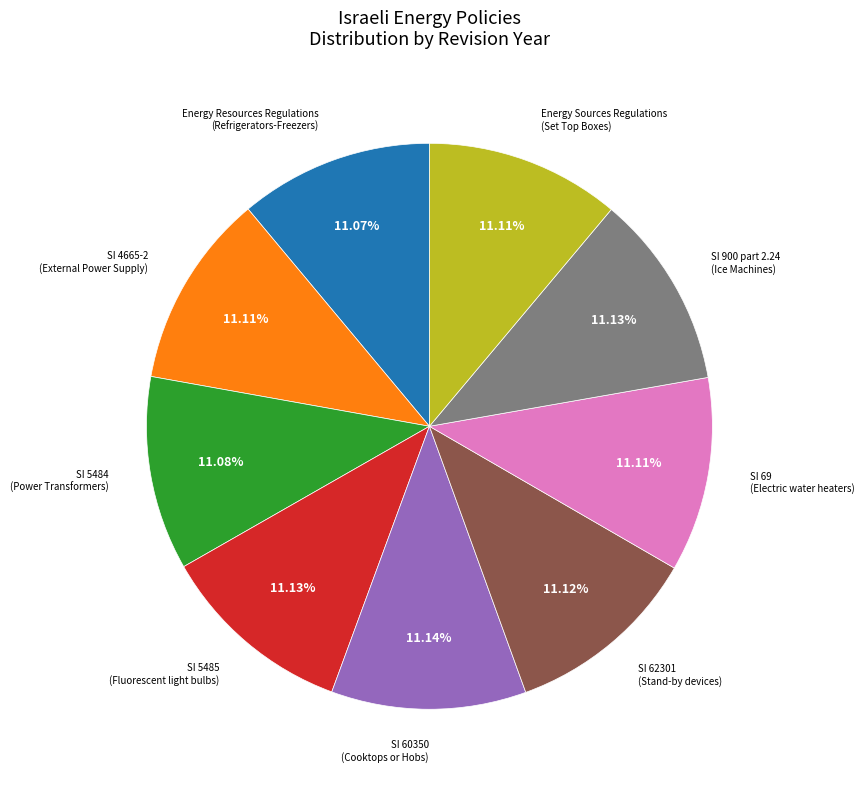

Is there a majority slice in this chart?

No